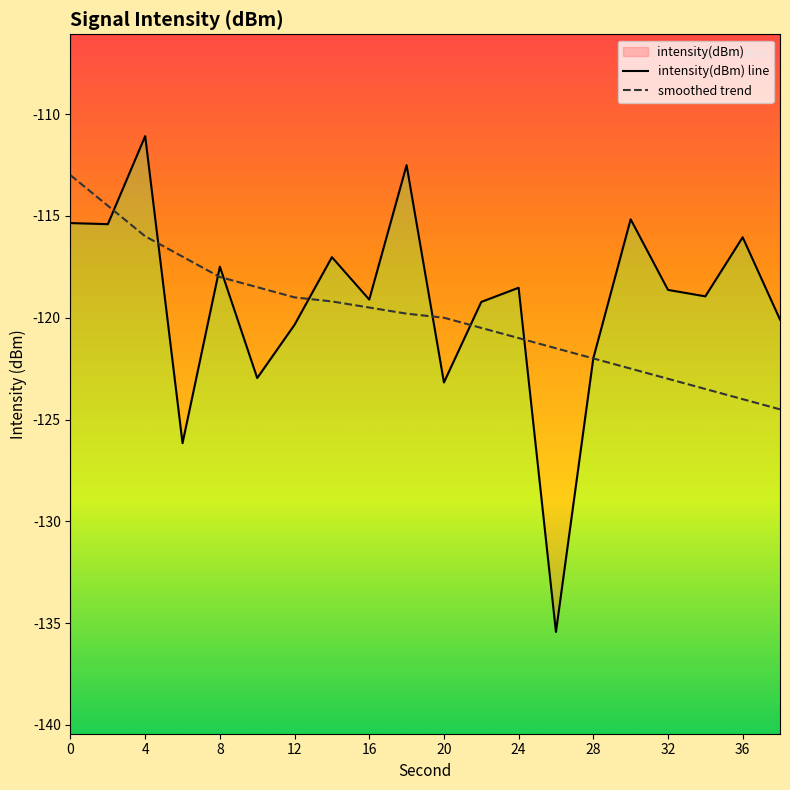

Reading left to right, extract all data points from this chart.

intensity(dBm): -115.4	-115.4	-111.1	-126.2	-117.5	-123.0	-120.3	-117.0	-119.1	-112.5	-123.2	-119.2	-118.5	-135.4	-122.0	-115.2	-118.6	-118.9	-116.0	-120.1
smoothed: -113.0	-114.5	-116.0	-117.0	-118.0	-118.5	-119.0	-119.2	-119.5	-119.8	-120.0	-120.5	-121.0	-121.5	-122.0	-122.5	-123.0	-123.5	-124.0	-124.5